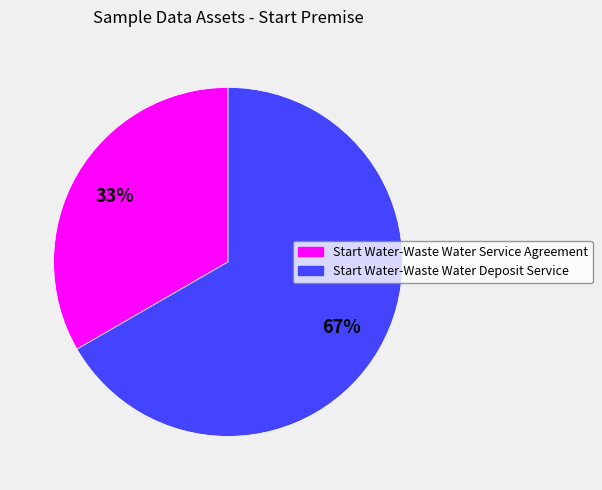

Combined, do Start Water-Waste Water Service Agreement and Start Water-Waste Water Deposit Service account for over 50%?

Yes